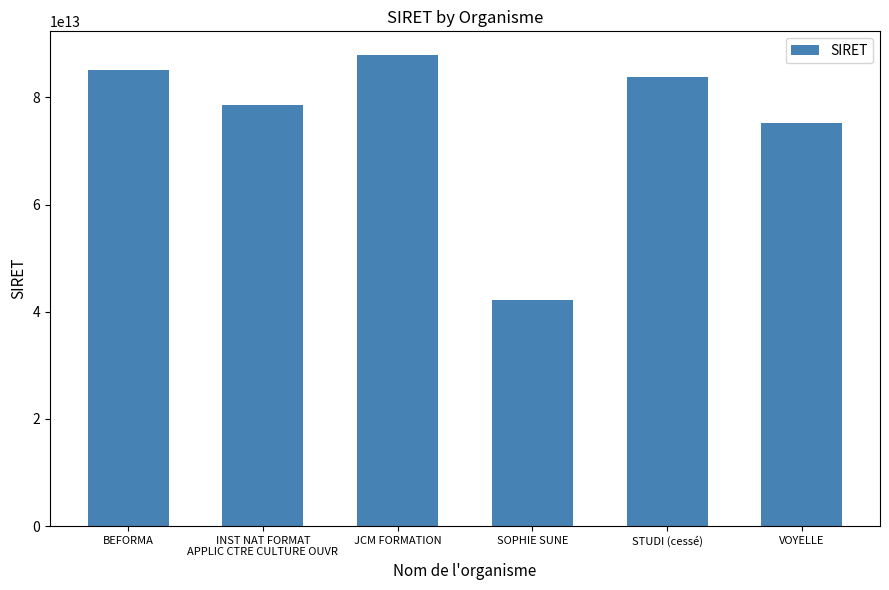

The value at INST NAT FORMAT
APPLIC CTRE CULTURE OUVR is 24027810263101. True or false?

False